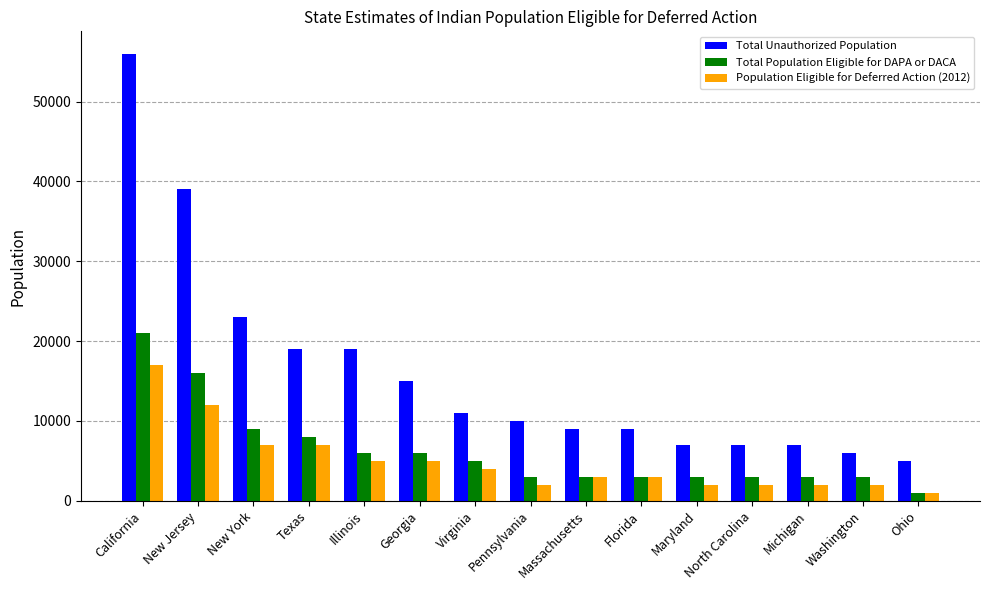

How many distinct data groups are displayed?

3